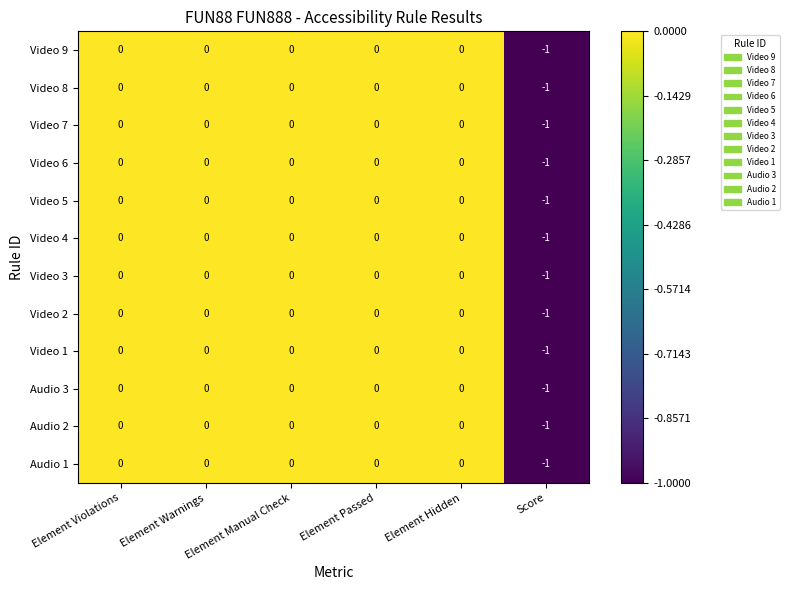

Is the value of Audio 1 at Score greater than the value of Video 3 at Element Passed?

No